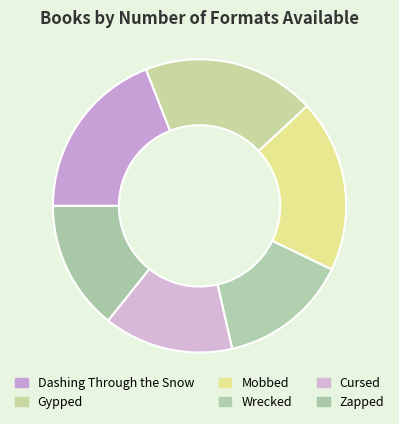

To the nearest percent, what percentage of the pie is Cursed?

14%